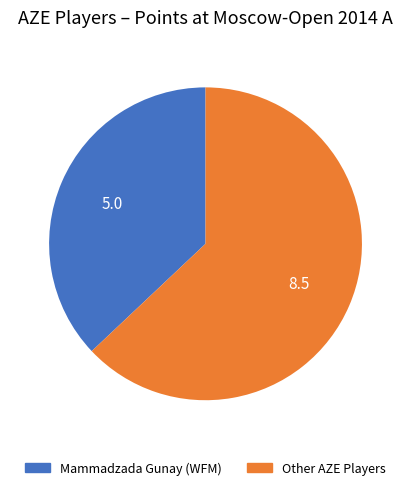

Is there a majority slice in this chart?

Yes